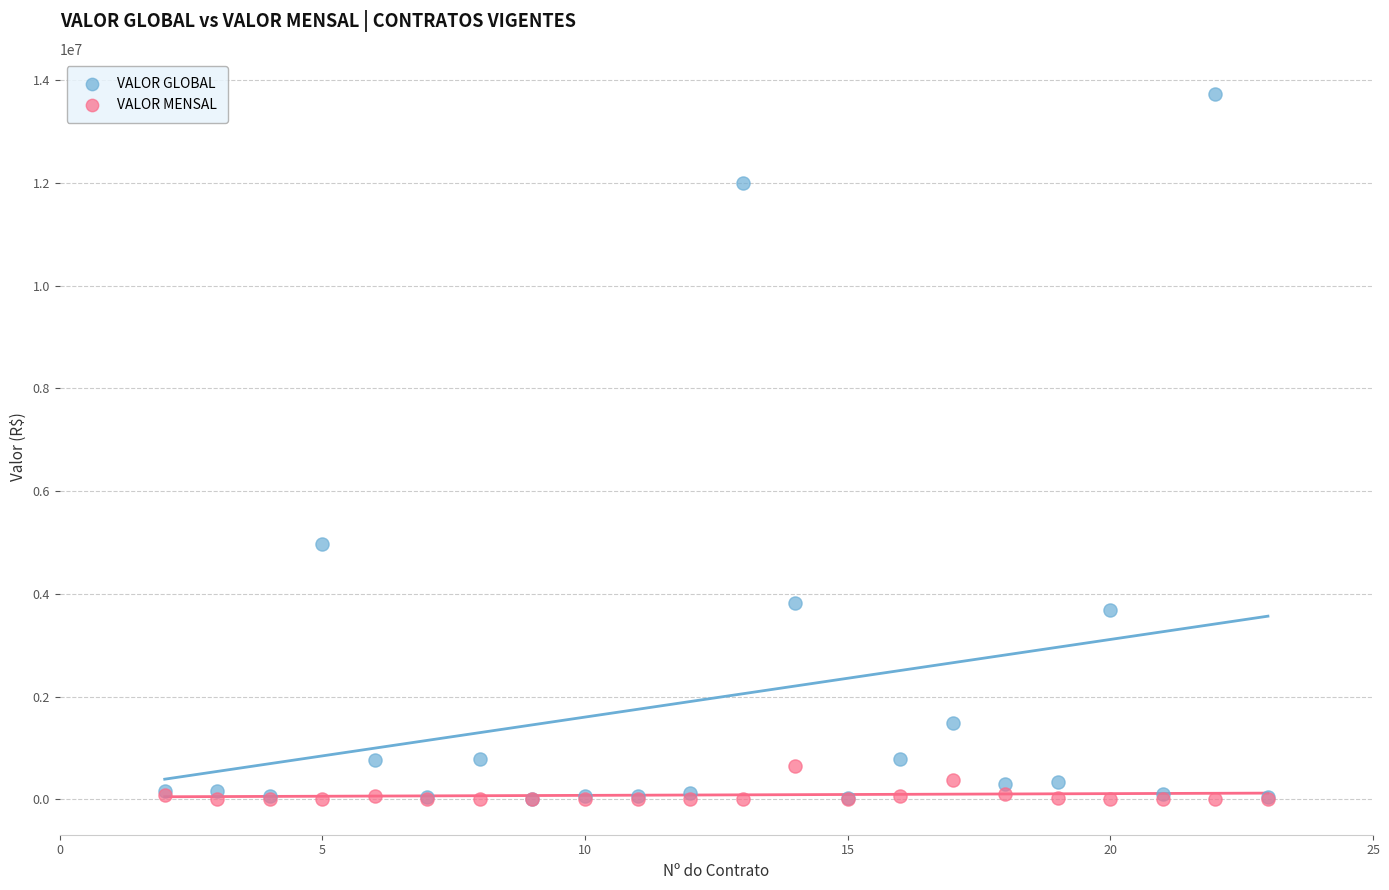

Across all series, what Y value is closest to 6864952?

4981802.6